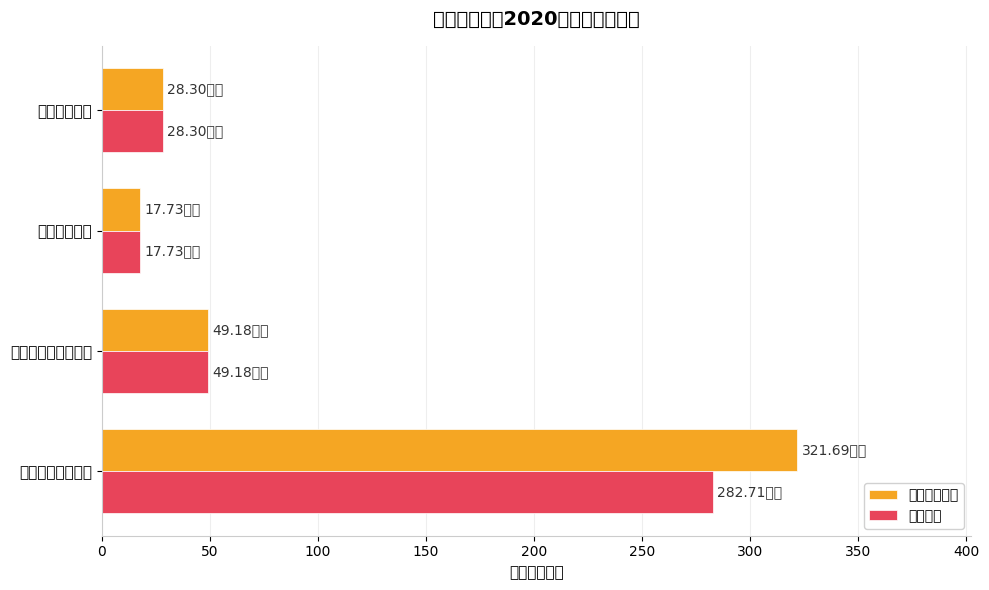

Which label corresponds to the largest value in the chart?

一般公共服务支出